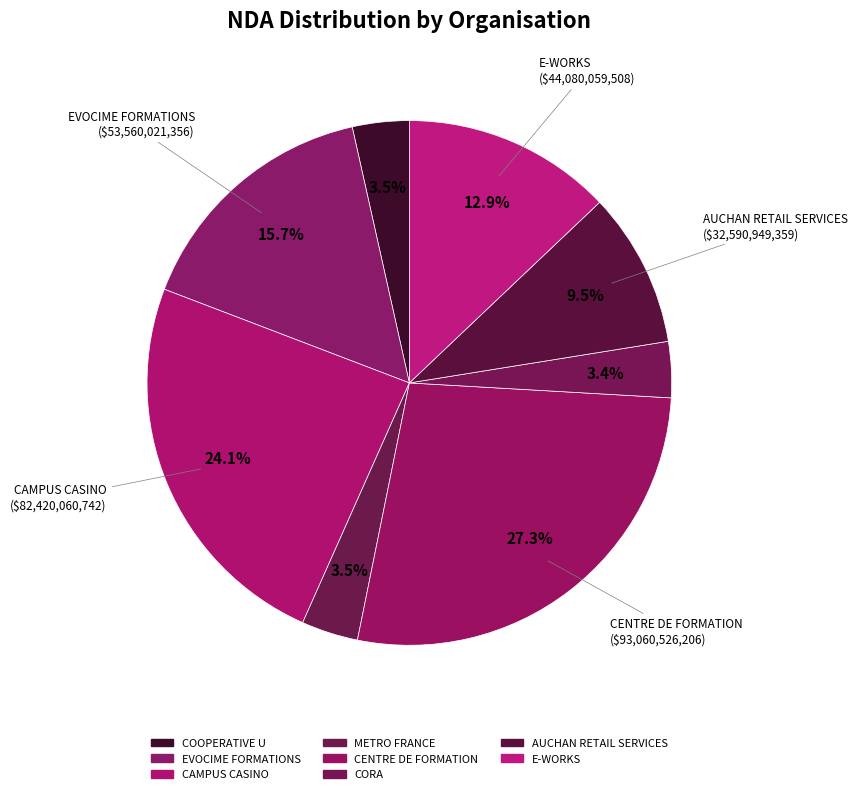

How many segments does this pie chart have?

8